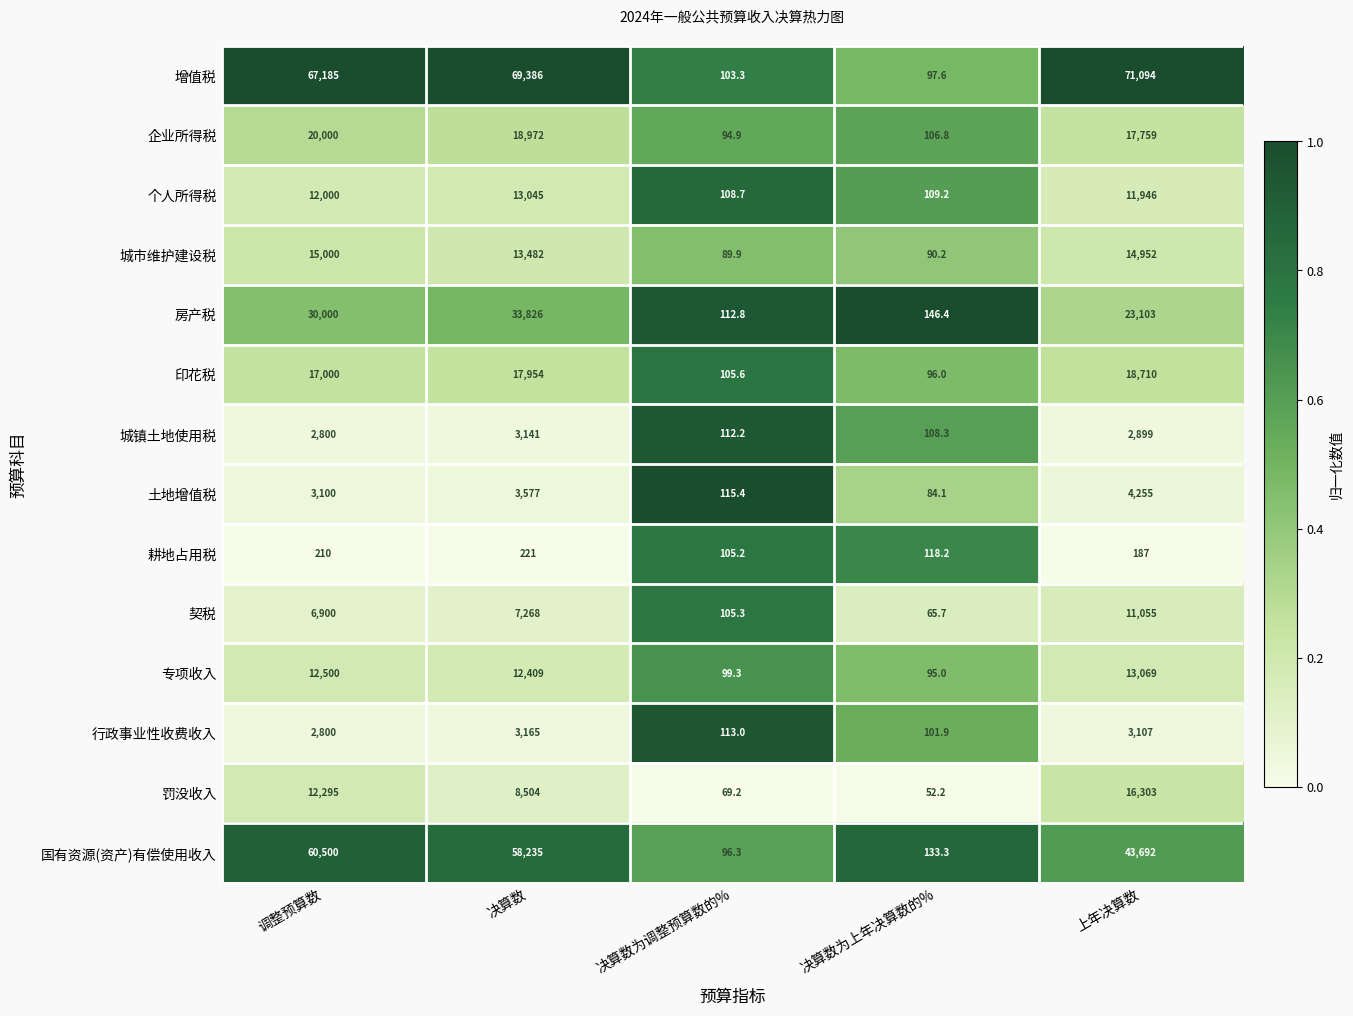

What value does the 企业所得税 series have at 决算数为调整预算数的%?

94.9